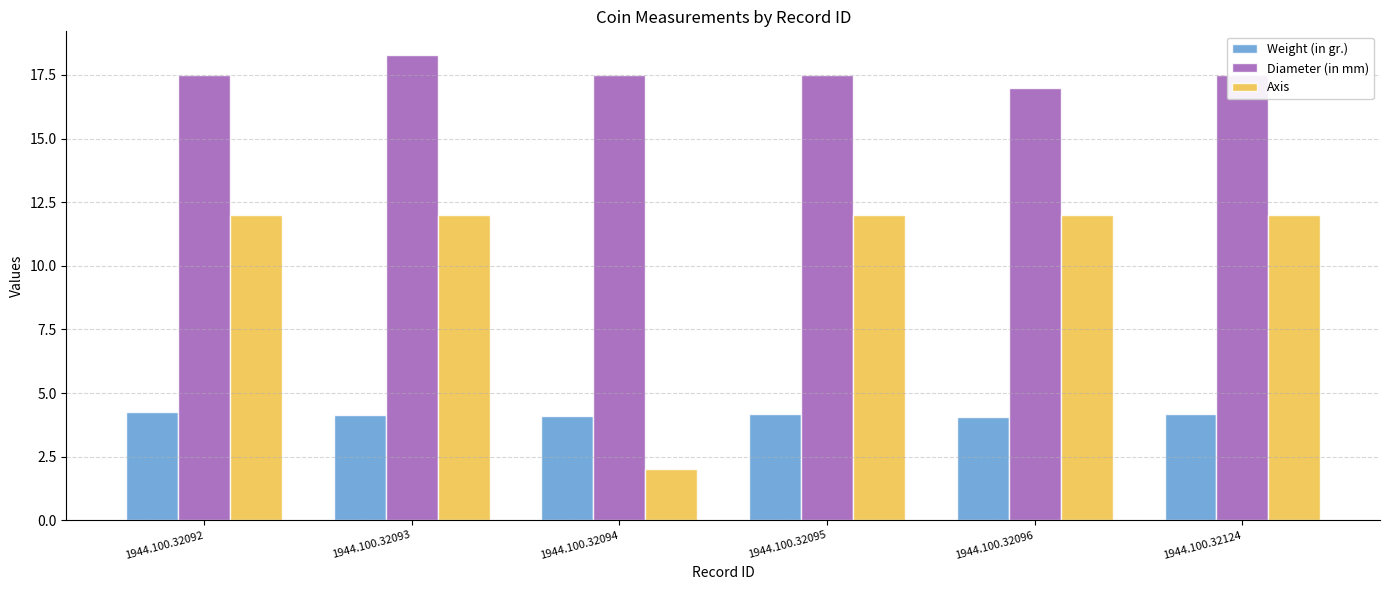

Is the value of Axis at 1944.100.32095 greater than the value of Diameter (in mm) at 1944.100.32095?

No